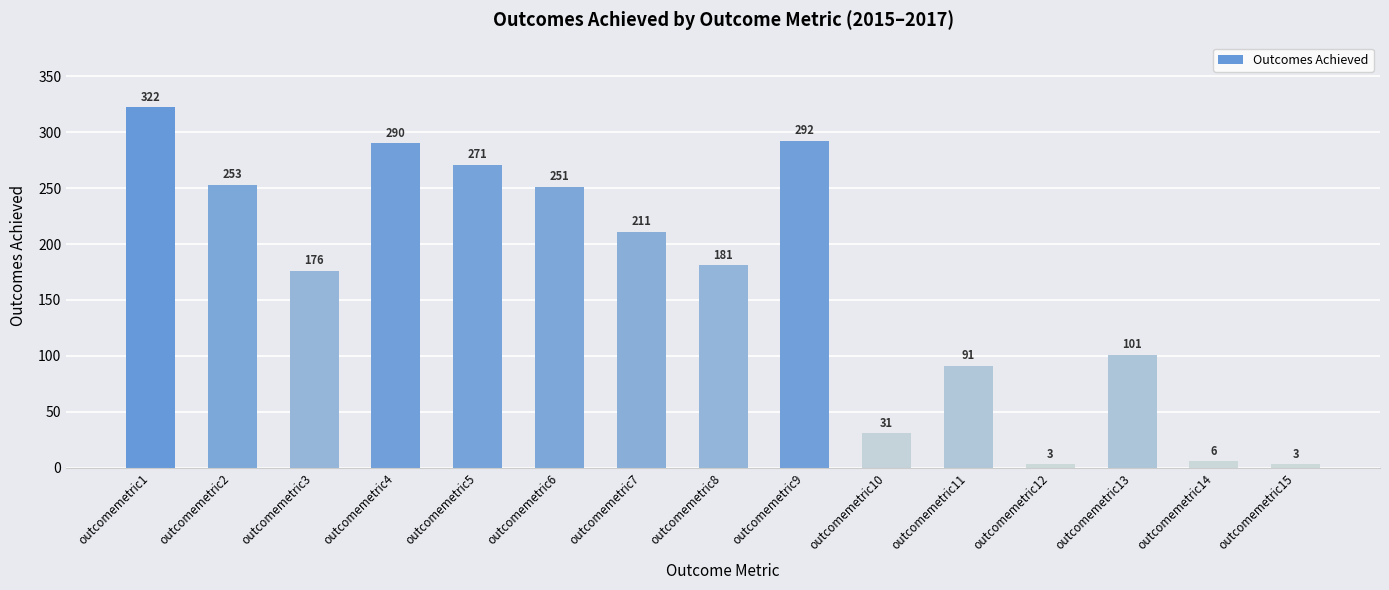

Reading right to left, transcribe all the data shown in this chart.

3	6	101	3	91	31	292	181	211	251	271	290	176	253	322